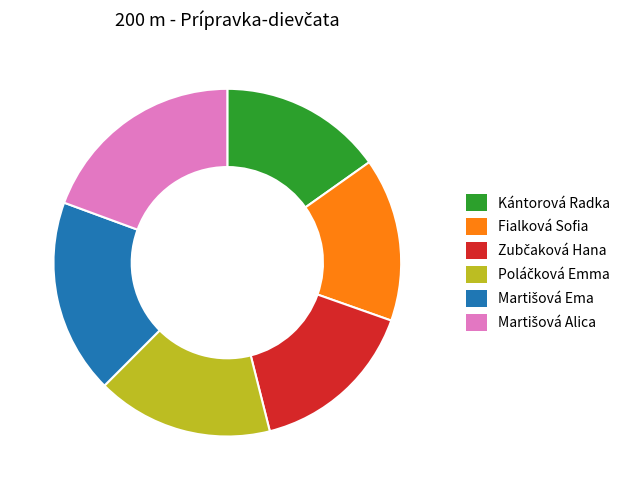

Does Fialková Sofia account for over 50% of the chart?

No